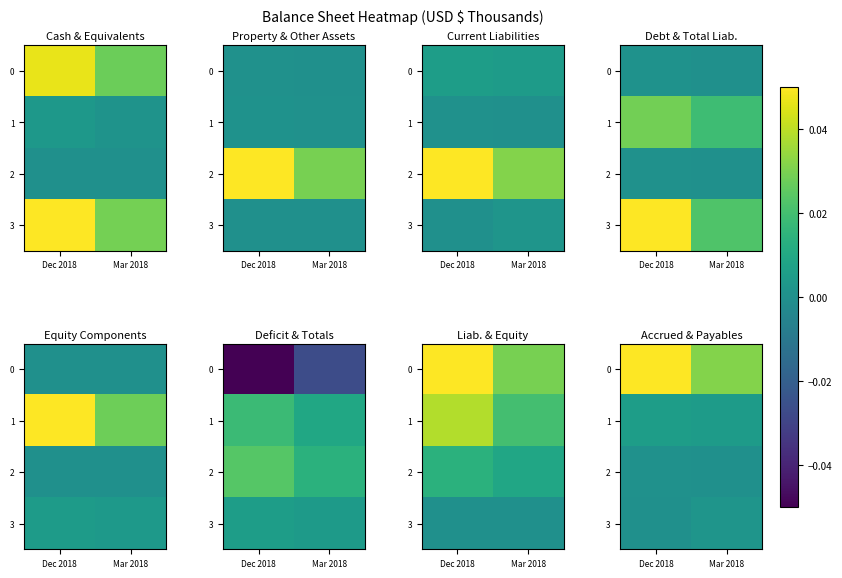

Is the value of 1 at Dec 2018 greater than the value of 3 at Dec 2018?

Yes